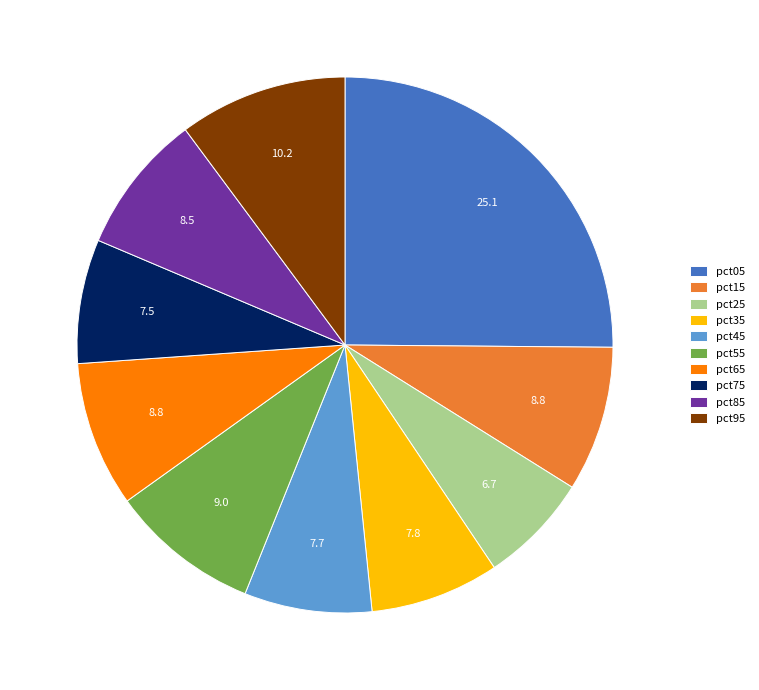

True or false: pct85 accounts for 8% of the total.

True